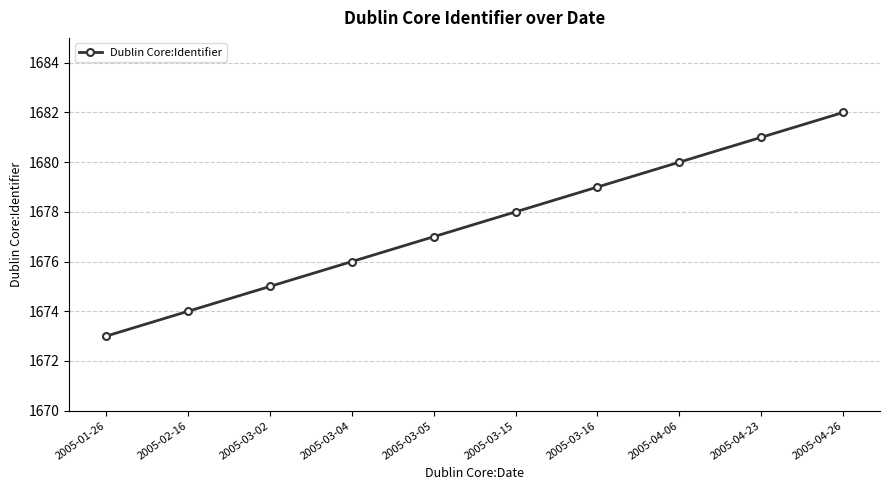

True or false: there are more than 2 points higher than both neighbors.

False